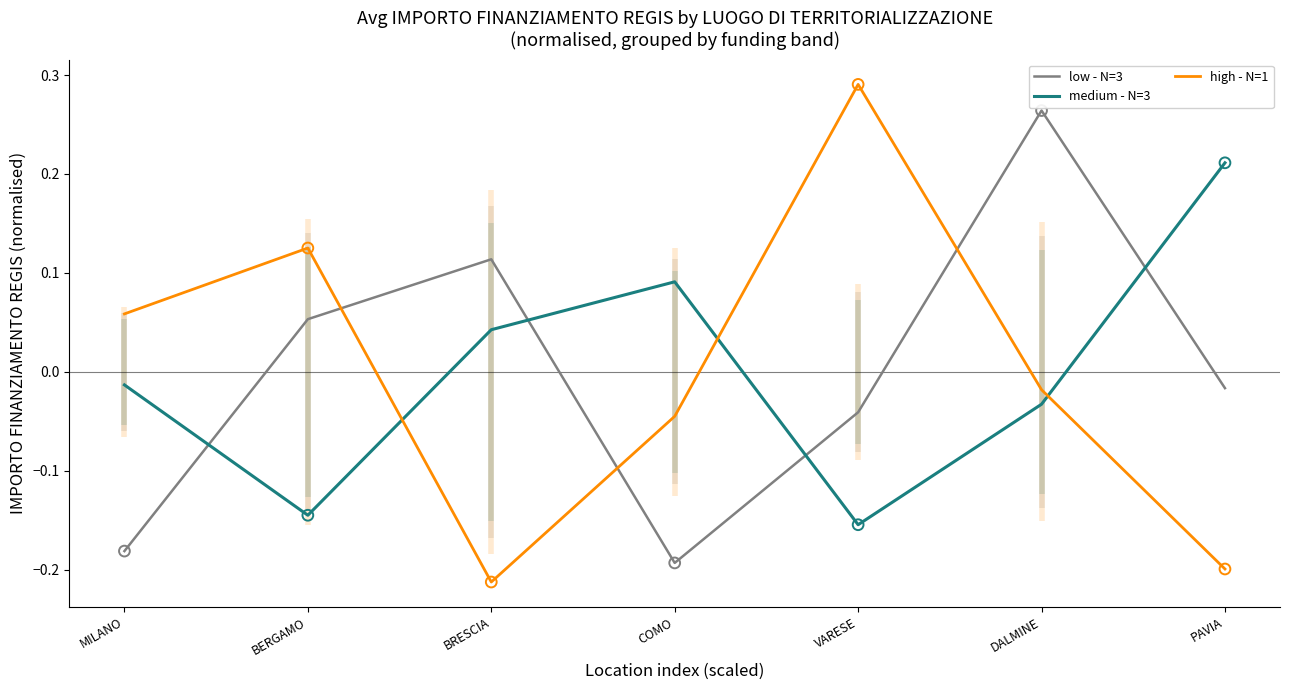

Which series has the widest spread of Y values?

high - N=1